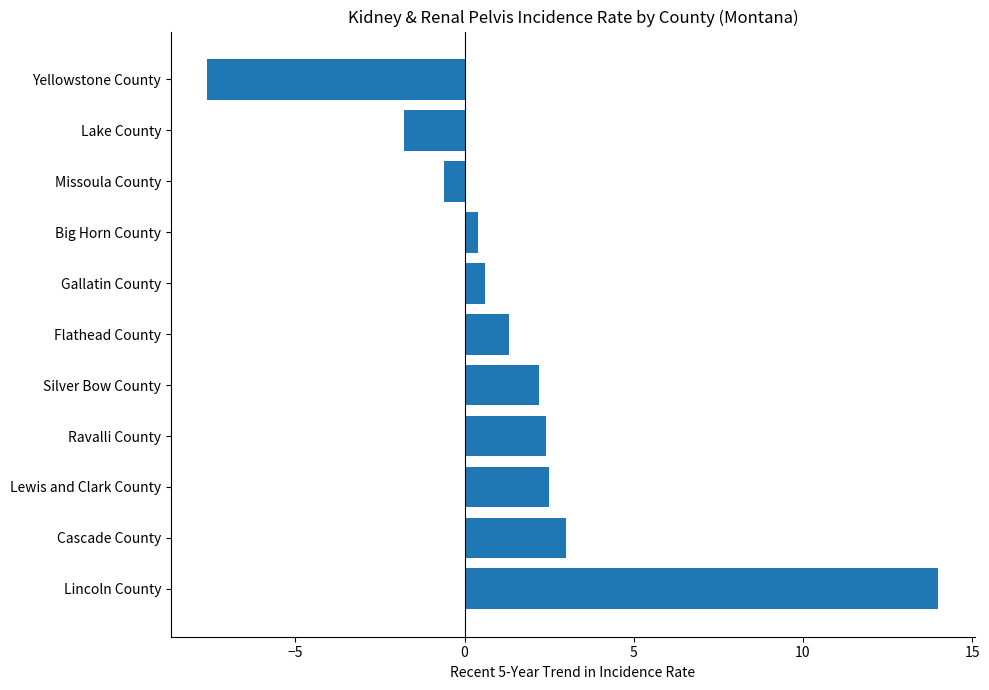

What is the average value?

1.5